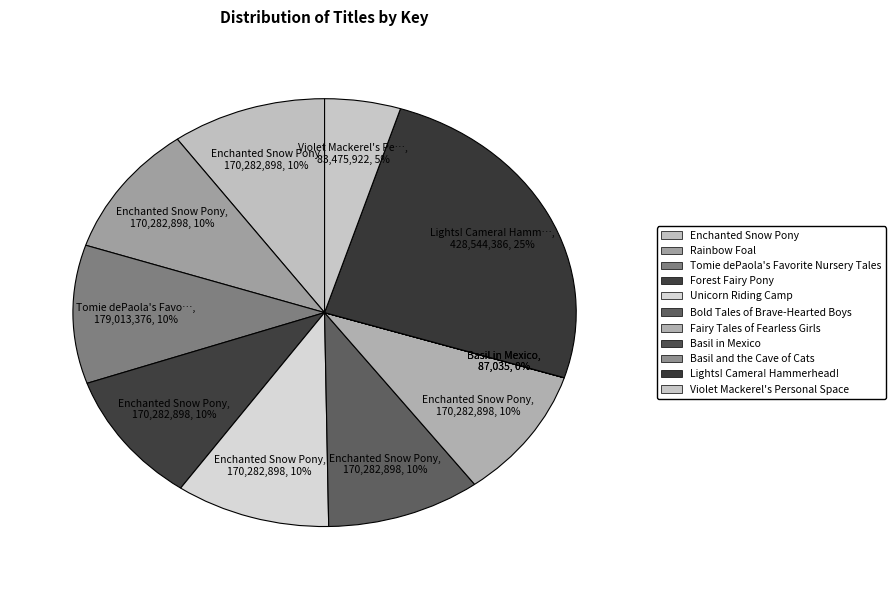

What is the total percentage of Bold Tales of Brave-Hearted Boys and Forest Fairy Pony?

19.9%